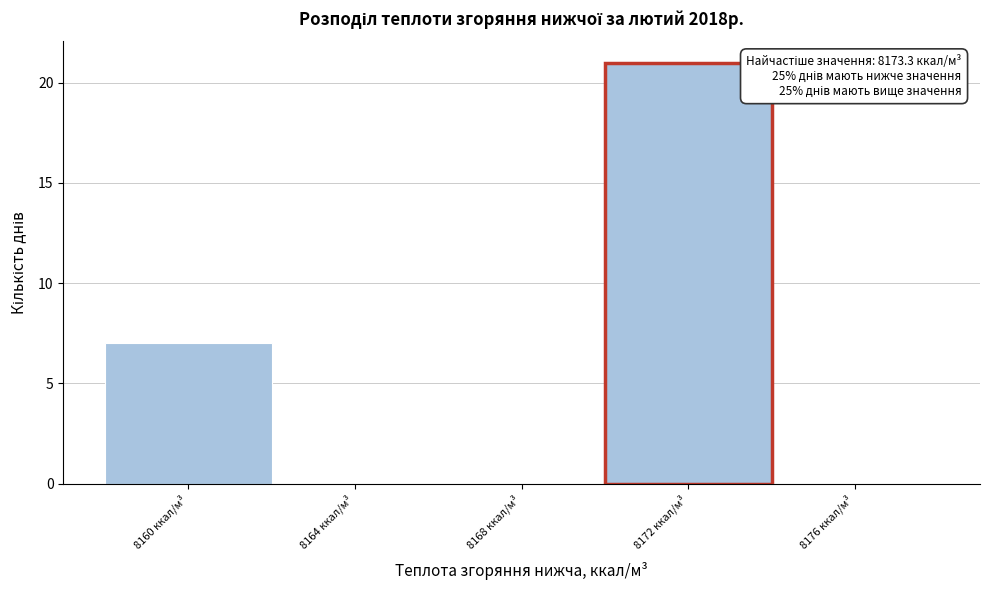

Reading right to left, list all the values displayed in this chart.

8176 ккал/м³=0	8172 ккал/м³=21	8168 ккал/м³=0	8164 ккал/м³=0	8160 ккал/м³=7